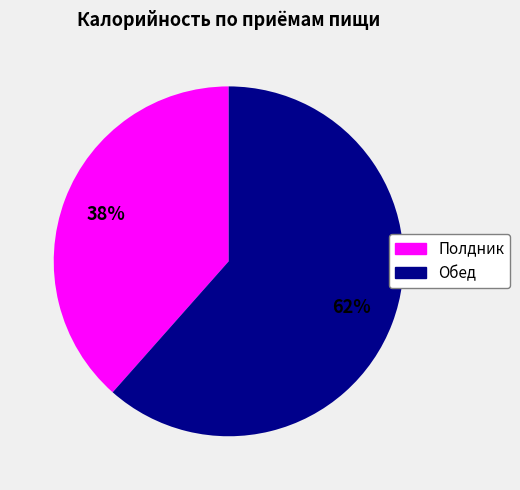

Do Обед and Полдник together represent more than half of the pie?

Yes